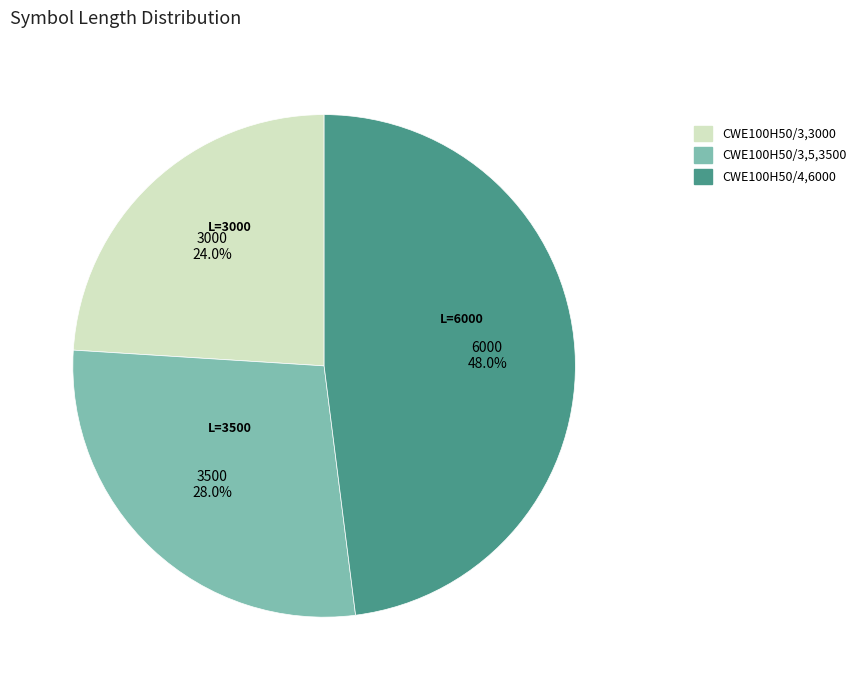

To the nearest percent, what is the combined percentage of CWE100H50/4,6000 and CWE100H50/3,3000?

72%